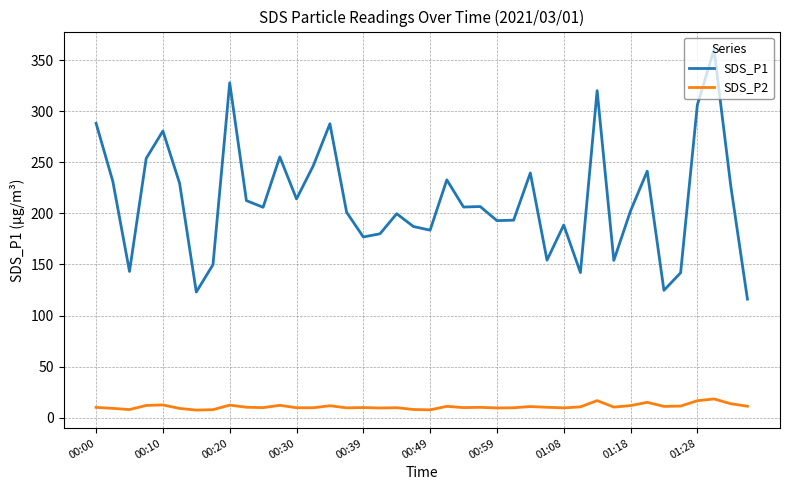

Which series has the largest range (max minus min)?

SDS_P1